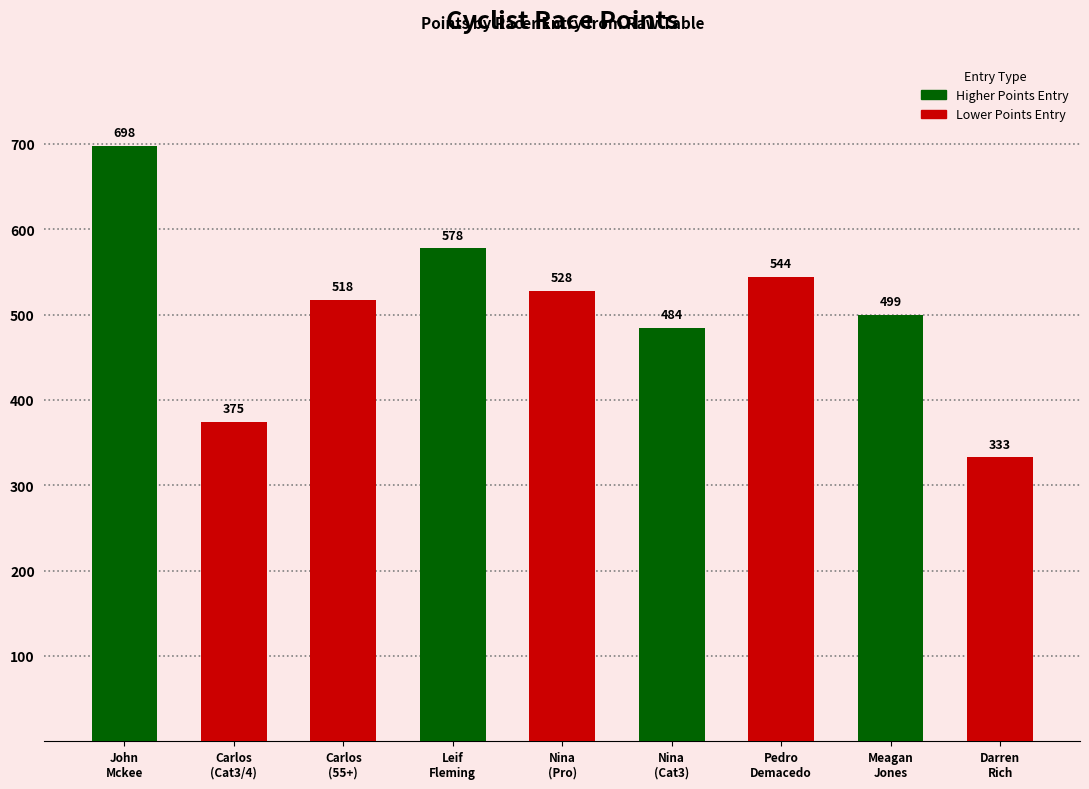

The value at Pedro
Demacedo is 740.8. True or false?

False